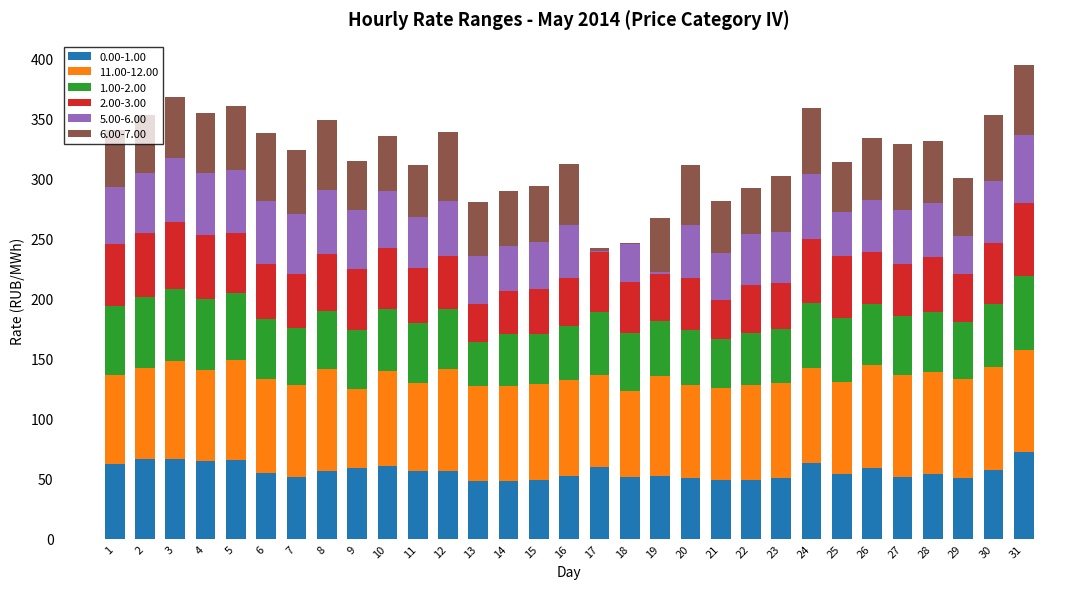

What is the total value across all series at 22?

291.7